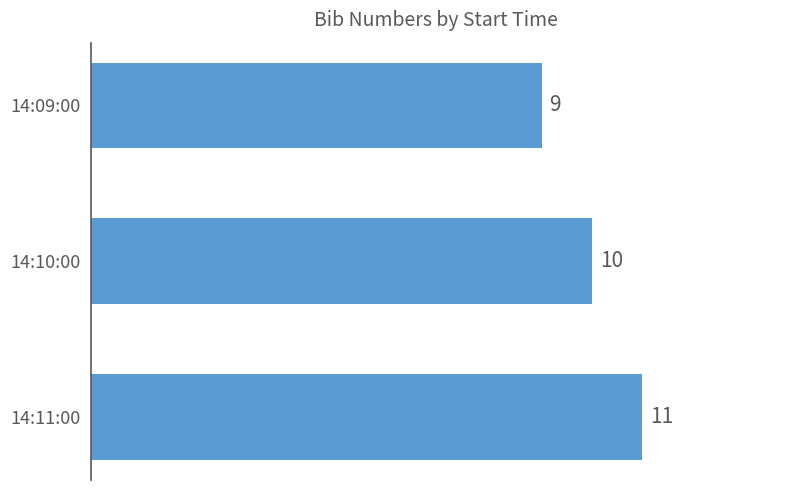

Reading bottom to top, list all the values displayed in this chart.

14:11:00=11	14:10:00=10	14:09:00=9